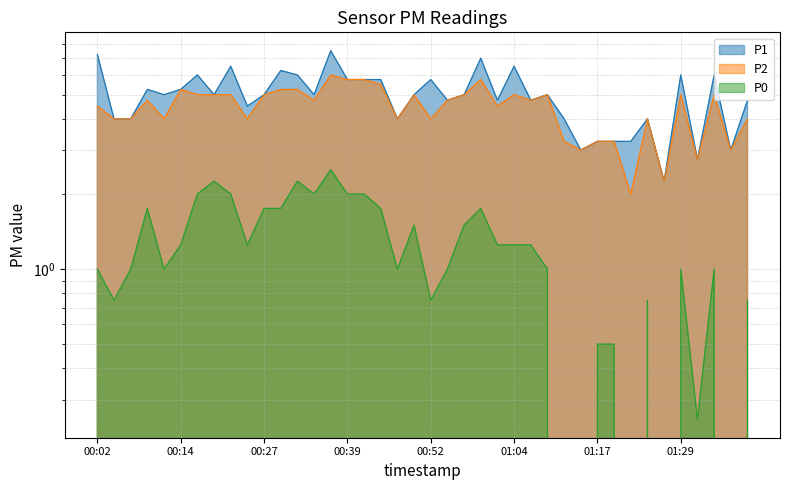

What is the difference between the maximum and minimum values in the P2 series?

4.0